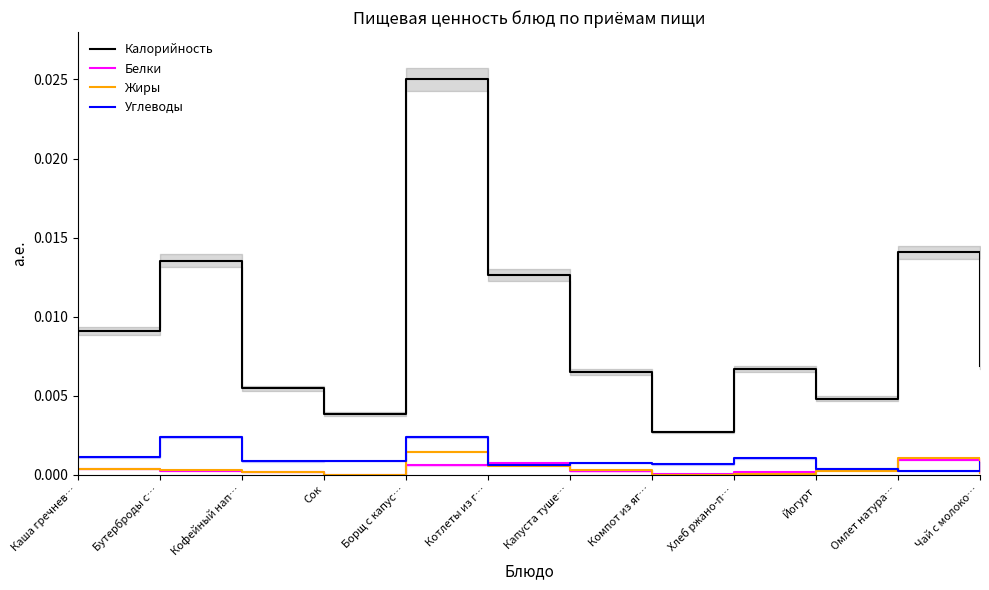

True or false: Калорийность and Белки cross at least once.

False